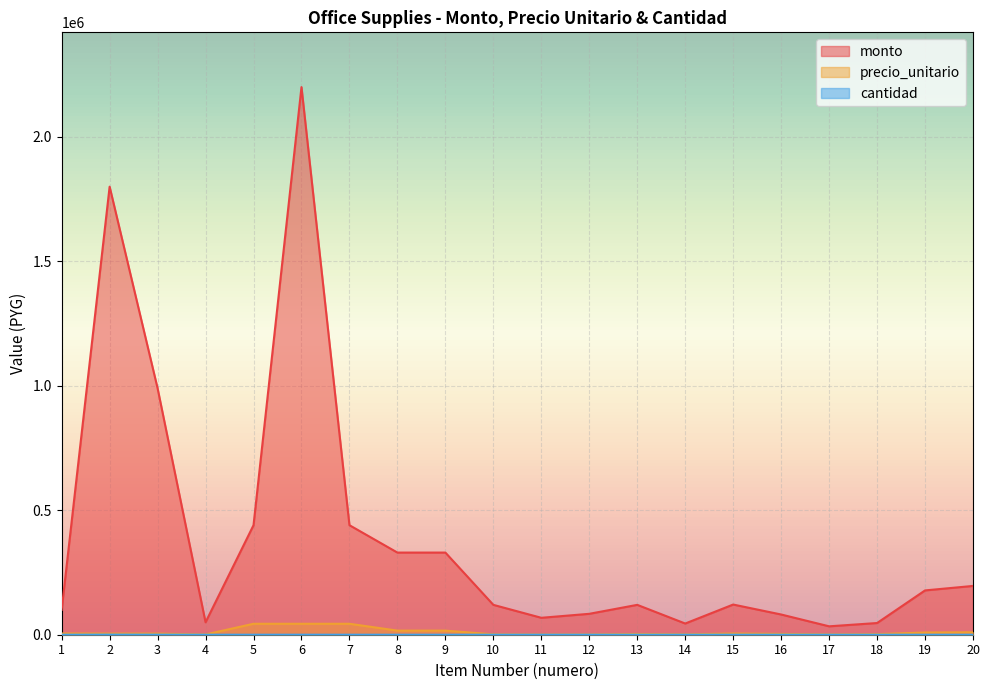

What are all the series names shown in the legend?

monto, precio_unitario, cantidad